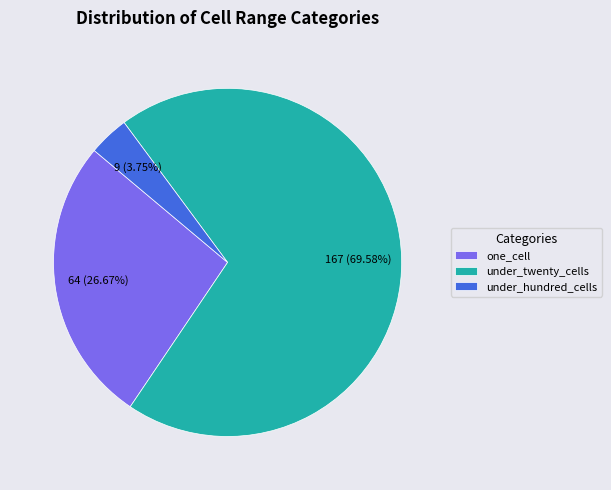

Is there any slice that represents more than half of the pie?

Yes